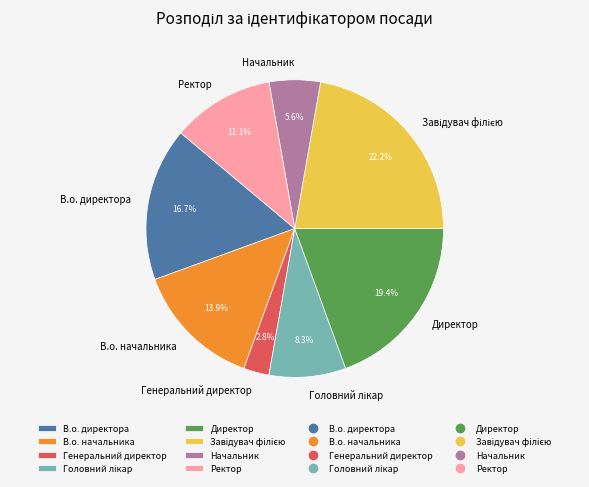

Is there a majority slice in this chart?

No